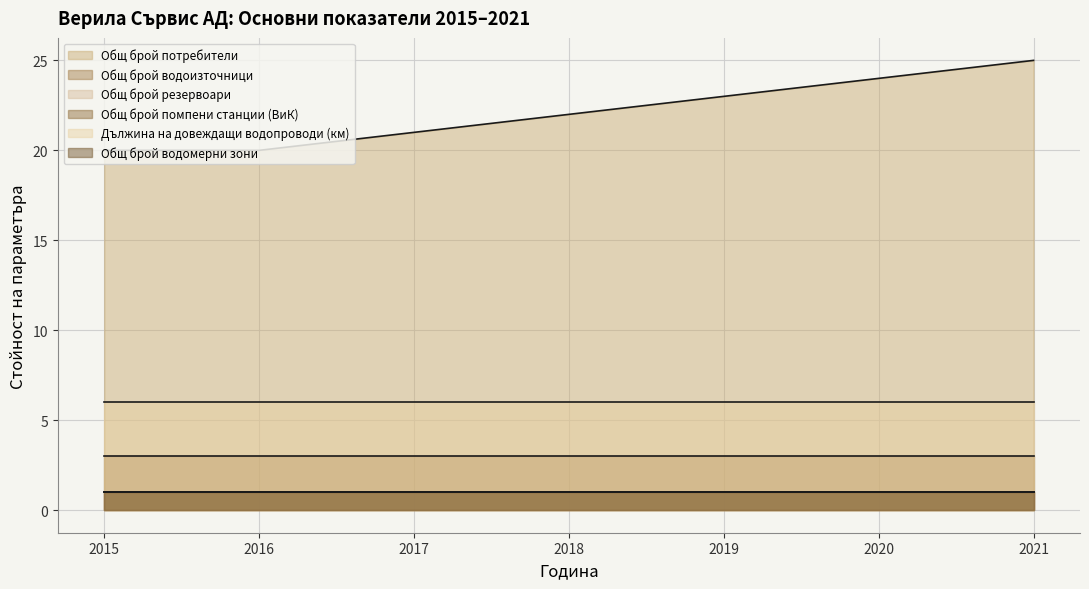

The value of Общ брой помпени станции (ВиК) at 2017 is 1. True or false?

True